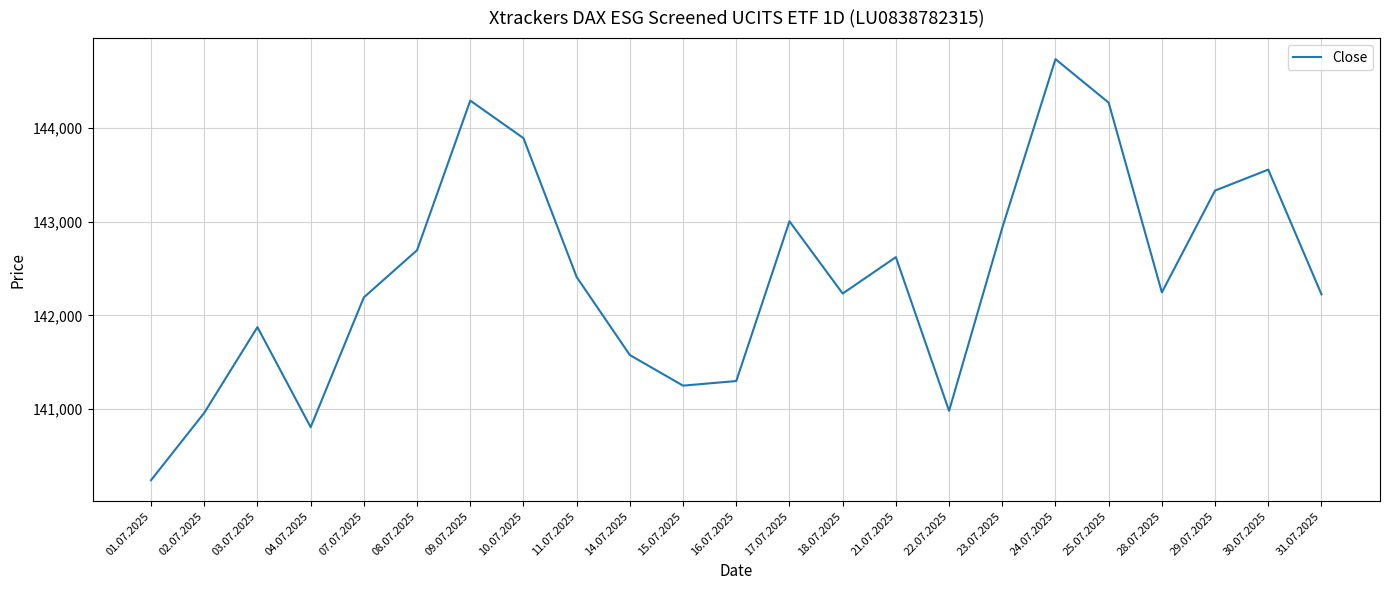

Approximately how many times larger is the value at 23.07.2025 compared to 29.07.2025?

1.0